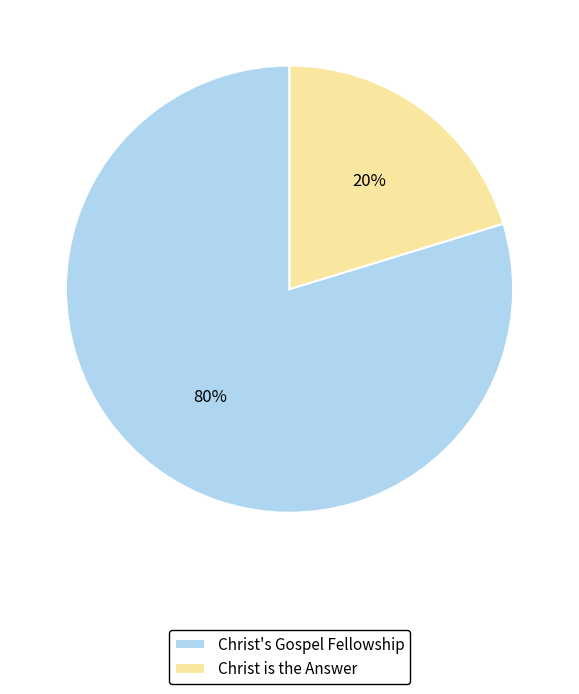

How many slices are in this pie chart?

2